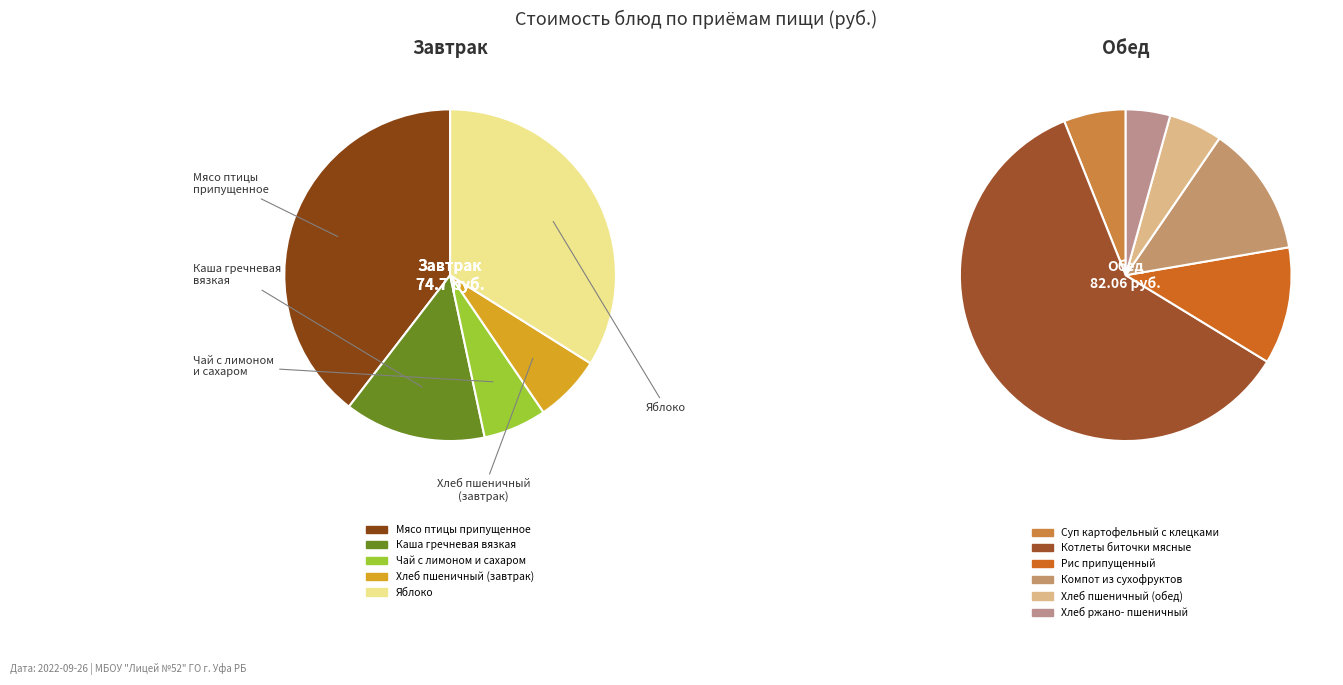

What percentage do Мясо птицы припущенное and Компот из сухофруктов together represent?

25.5%